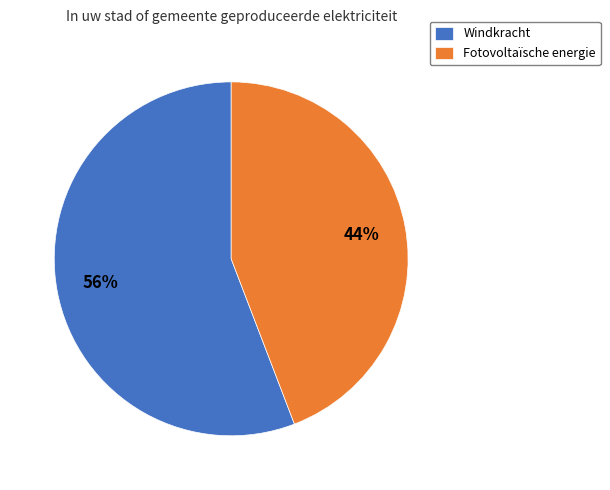

Combined, do Windkracht and Fotovoltaïsche energie account for over 50%?

Yes